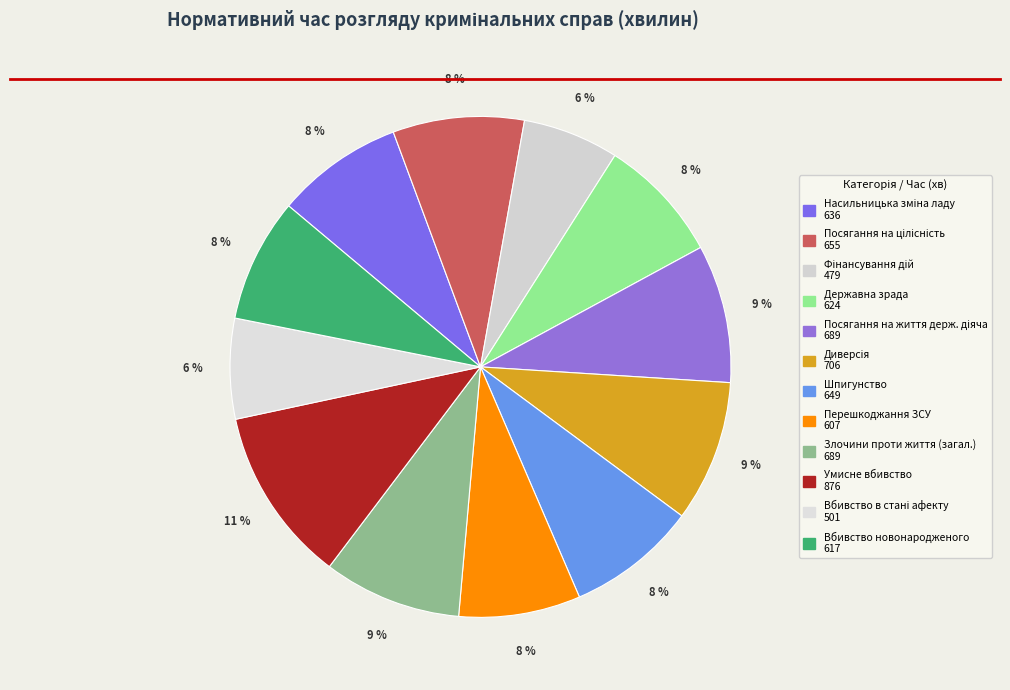

Rank the categories by value from highest to lowest.

411010201, 411010106, 411010105, 411010200, 411010102, 411010107, 411010101, 411010104, 411010203, 411010108, 411010202, 411010103